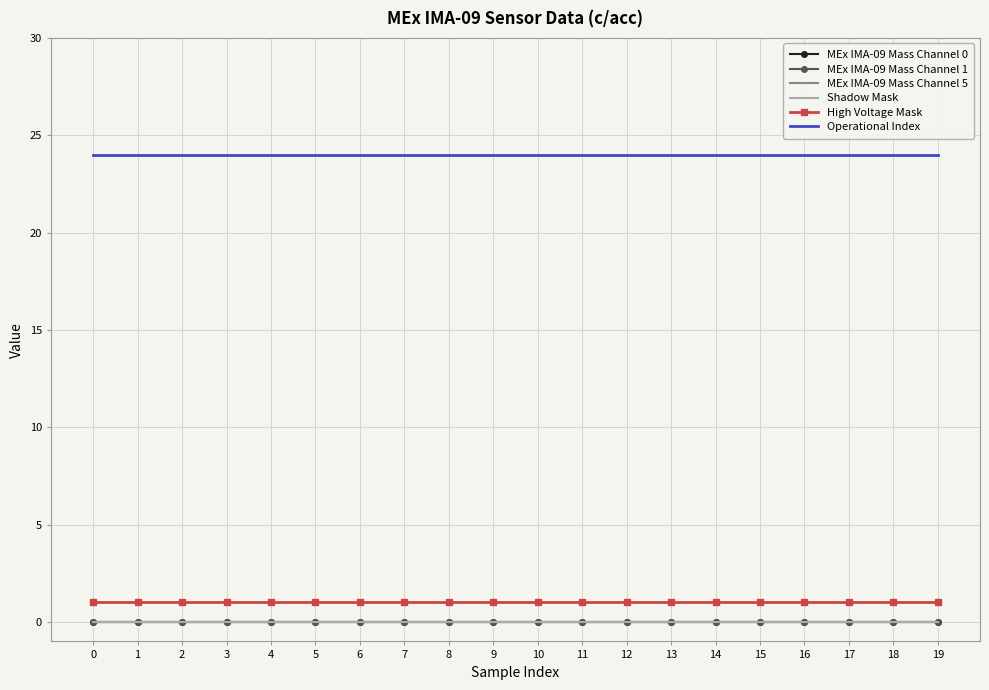

Reading left to right, extract all data points from this chart.

MEx IMA-09 Mass Channel 0: 0	0	0	0	0	0	0	0	0	0	0	0	0	0	0	0	0	0	0	0
MEx IMA-09 Mass Channel 1: 0	0	0	0	0	0	0	0	0	0	0	0	0	0	0	0	0	0	0	0
MEx IMA-09 Mass Channel 5: 0	0	0	0	0	0	0	0	0	0	0	0	0	0	0	0	0	0	0	0
Shadow Mask: 0	0	0	0	0	0	0	0	0	0	0	0	0	0	0	0	0	0	0	0
High Voltage Mask: 1	1	1	1	1	1	1	1	1	1	1	1	1	1	1	1	1	1	1	1
Operational Index: 24	24	24	24	24	24	24	24	24	24	24	24	24	24	24	24	24	24	24	24